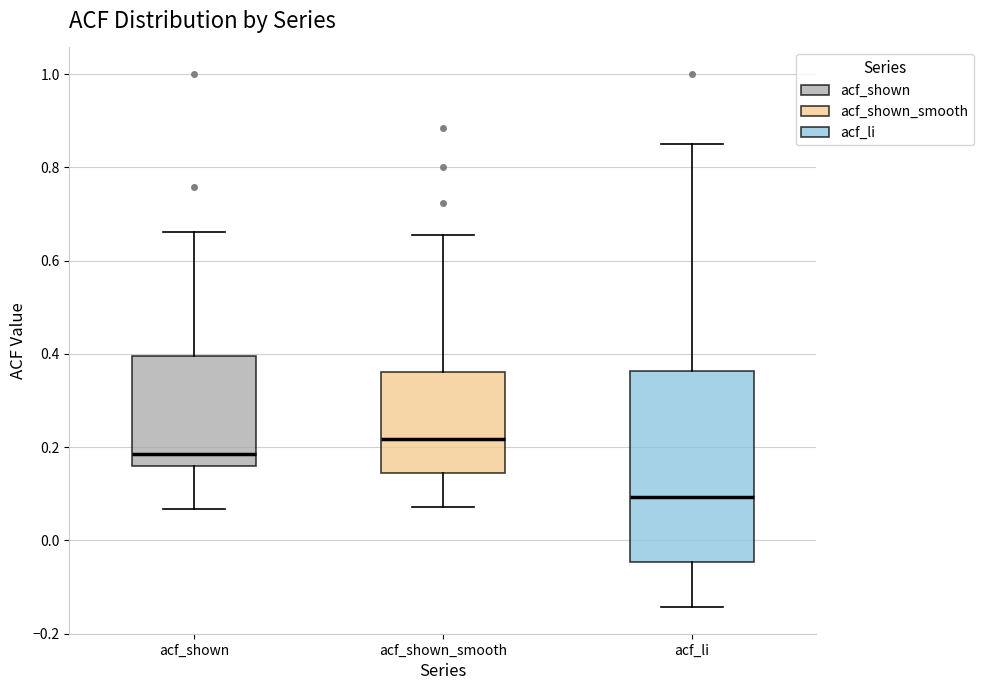

Comparing the boxes themselves (not the whiskers), which one is the tallest?

acf_li